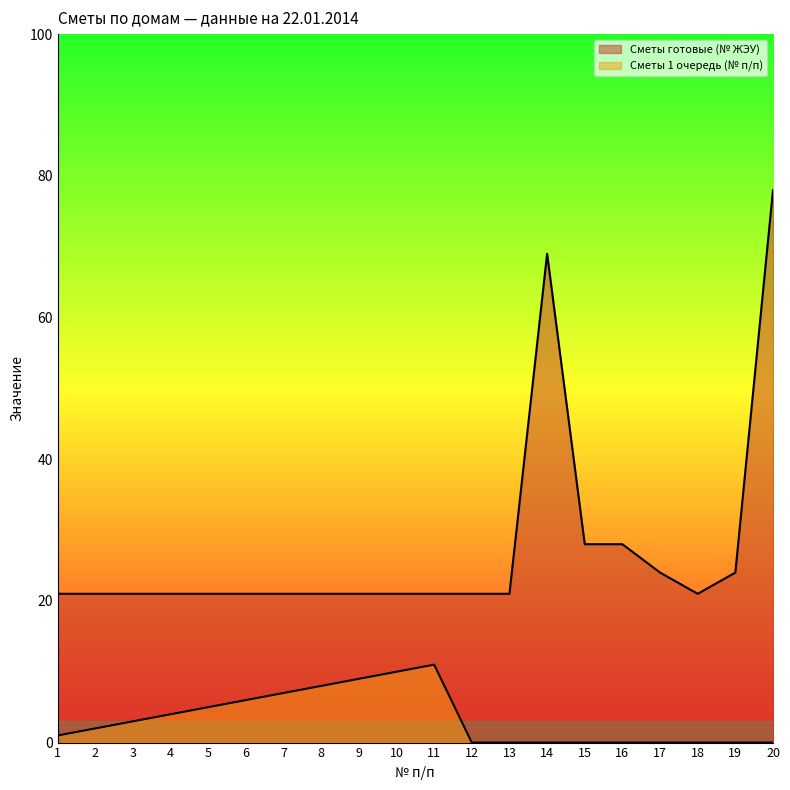

What is the total value across all series at 19?

24